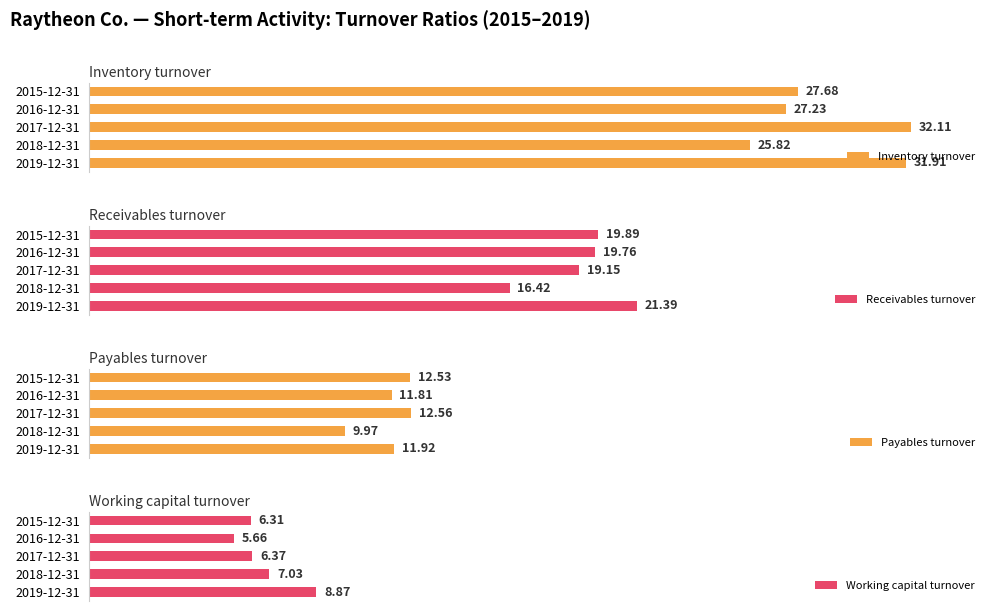

How many groups of bars are there?

5